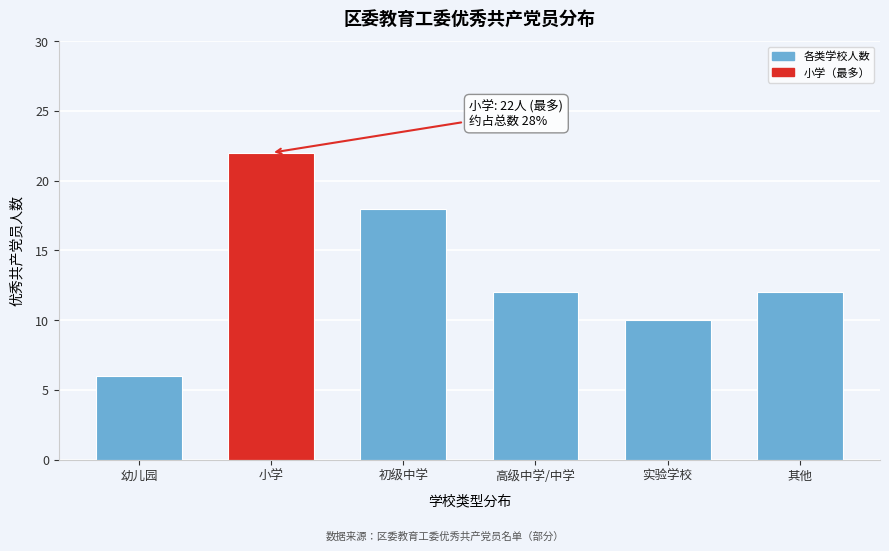

Reading left to right, extract all data points from this chart.

幼儿园=6	小学=22	初级中学=18	高级中学/中学=12	实验学校=10	其他=12